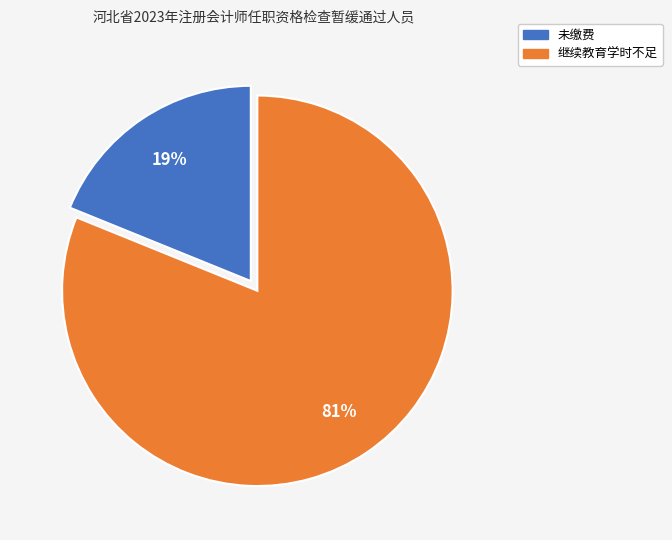

How many slices are in this pie chart?

2